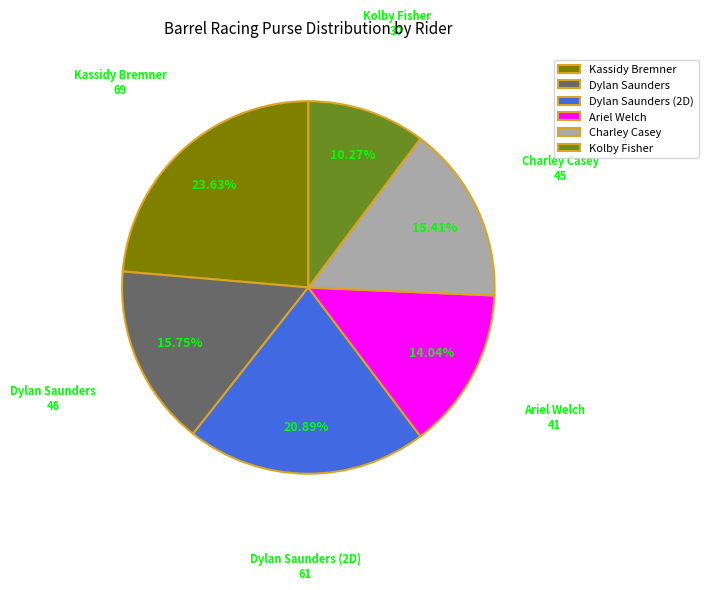

What percentage is the Charley Casey slice, to the nearest percent?

15%